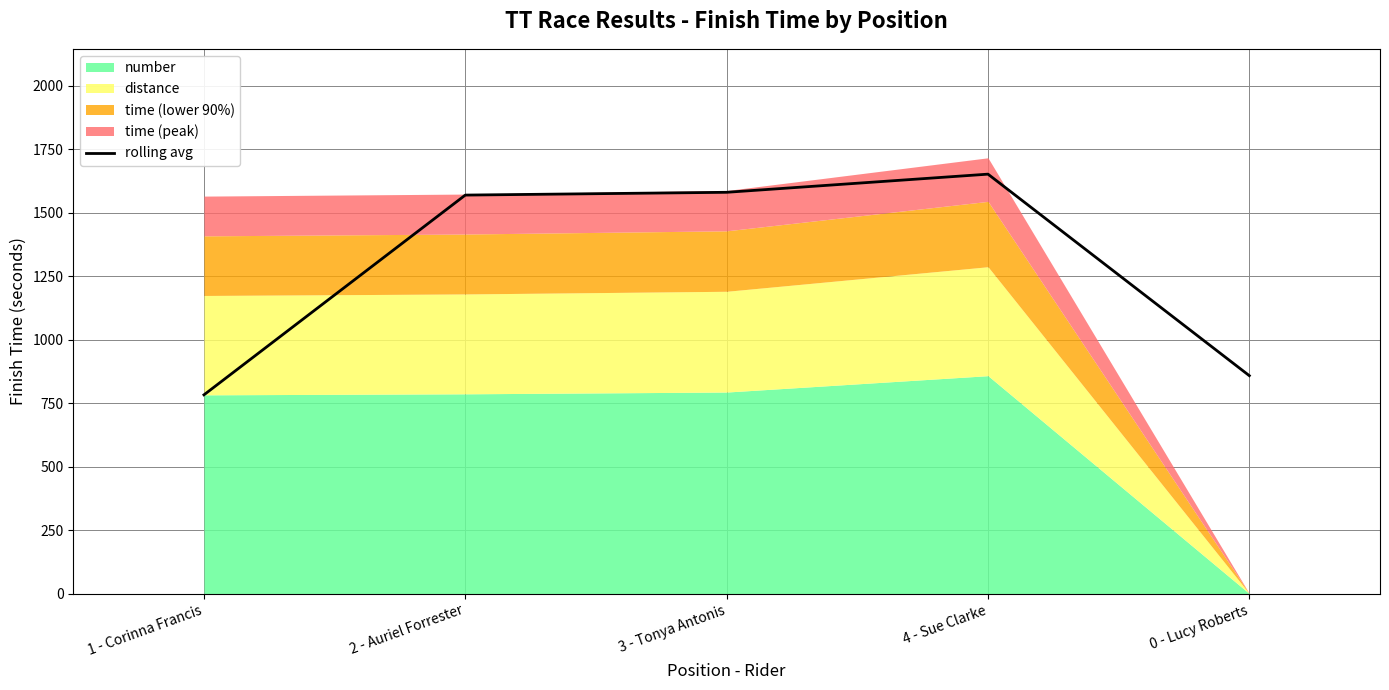

What position from the right is 4 - Sue Clarke?

2